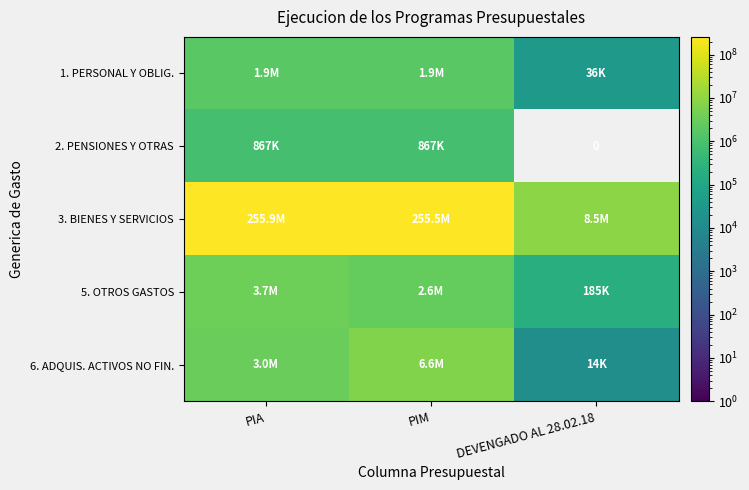

The value of 1. PERSONAL Y OBLIG. at PIA is 1859589. True or false?

True